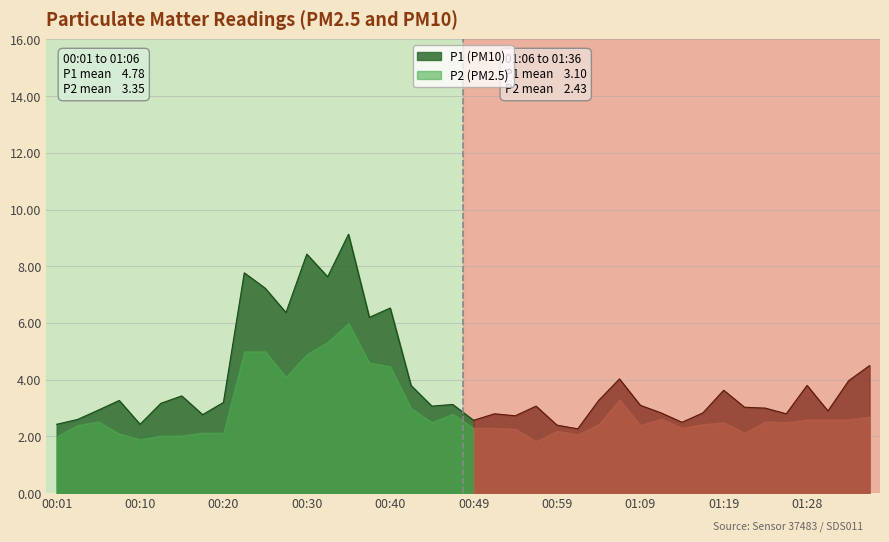

At which label is P1 closest to 5?

01:36